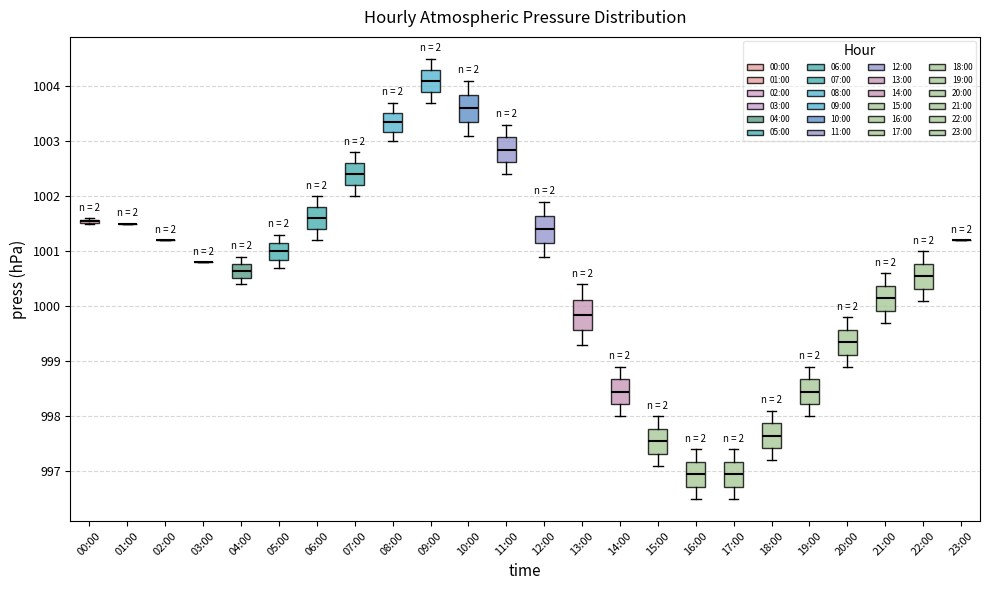

Reading left to right, read every box against the y-axis: the position of its median line, the range the box covers, and the ends of its whiskers. The values are not printed on the chart, so give them approximately, as read against the axis.

00:00: box collapsed to a line at 1001.6, whiskers 1001.5 to 1001.6
01:00: box collapsed to a line at 1001.5, whiskers 1001.5 to 1001.5
02:00: box collapsed to a line at 1001.2, whiskers 1001.2 to 1001.2
03:00: box collapsed to a line at 1000.8, whiskers 1000.8 to 1000.8
04:00: median 1000.7, box 1000.5 to 1000.8, whiskers 1000.4 to 1000.9
05:00: median 1001.0, box 1000.9 to 1001.2, whiskers 1000.7 to 1001.3
06:00: median 1001.6, box 1001.4 to 1001.8, whiskers 1001.2 to 1002.0
07:00: median 1002.4, box 1002.2 to 1002.6, whiskers 1002.0 to 1002.8
08:00: median 1003.4, box 1003.2 to 1003.5, whiskers 1003.0 to 1003.7
09:00: median 1004.1, box 1003.9 to 1004.3, whiskers 1003.7 to 1004.5
10:00: median 1003.6, box 1003.4 to 1003.9, whiskers 1003.1 to 1004.1
11:00: median 1002.9, box 1002.6 to 1003.1, whiskers 1002.4 to 1003.3
12:00: median 1001.4, box 1001.2 to 1001.7, whiskers 1000.9 to 1001.9
13:00: median 999.9, box 999.6 to 1000.1, whiskers 999.3 to 1000.4
14:00: median 998.5, box 998.2 to 998.7, whiskers 998.0 to 998.9
15:00: median 997.6, box 997.3 to 997.8, whiskers 997.1 to 998.0
16:00: median 997.0, box 996.7 to 997.2, whiskers 996.5 to 997.4
17:00: median 997.0, box 996.7 to 997.2, whiskers 996.5 to 997.4
18:00: median 997.7, box 997.4 to 997.9, whiskers 997.2 to 998.1
19:00: median 998.5, box 998.2 to 998.7, whiskers 998.0 to 998.9
20:00: median 999.4, box 999.1 to 999.6, whiskers 998.9 to 999.8
21:00: median 1000.2, box 999.9 to 1000.4, whiskers 999.7 to 1000.6
22:00: median 1000.6, box 1000.3 to 1000.8, whiskers 1000.1 to 1001.0
23:00: box collapsed to a line at 1001.2, whiskers 1001.2 to 1001.2